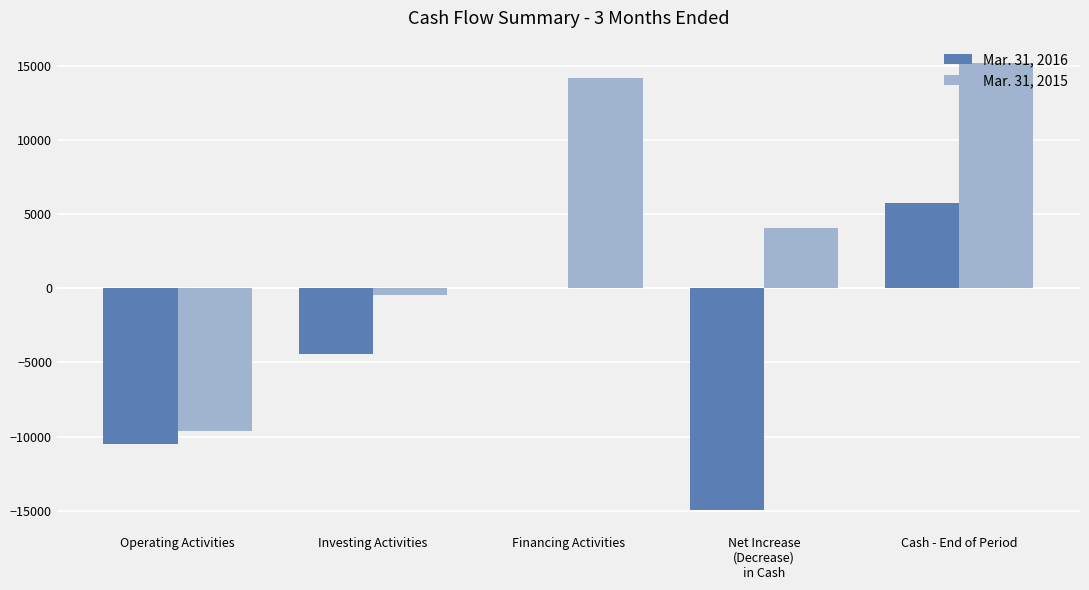

What is the sum of the Mar. 31, 2015 values at Financing Activities and Cash - End of Period?

29310